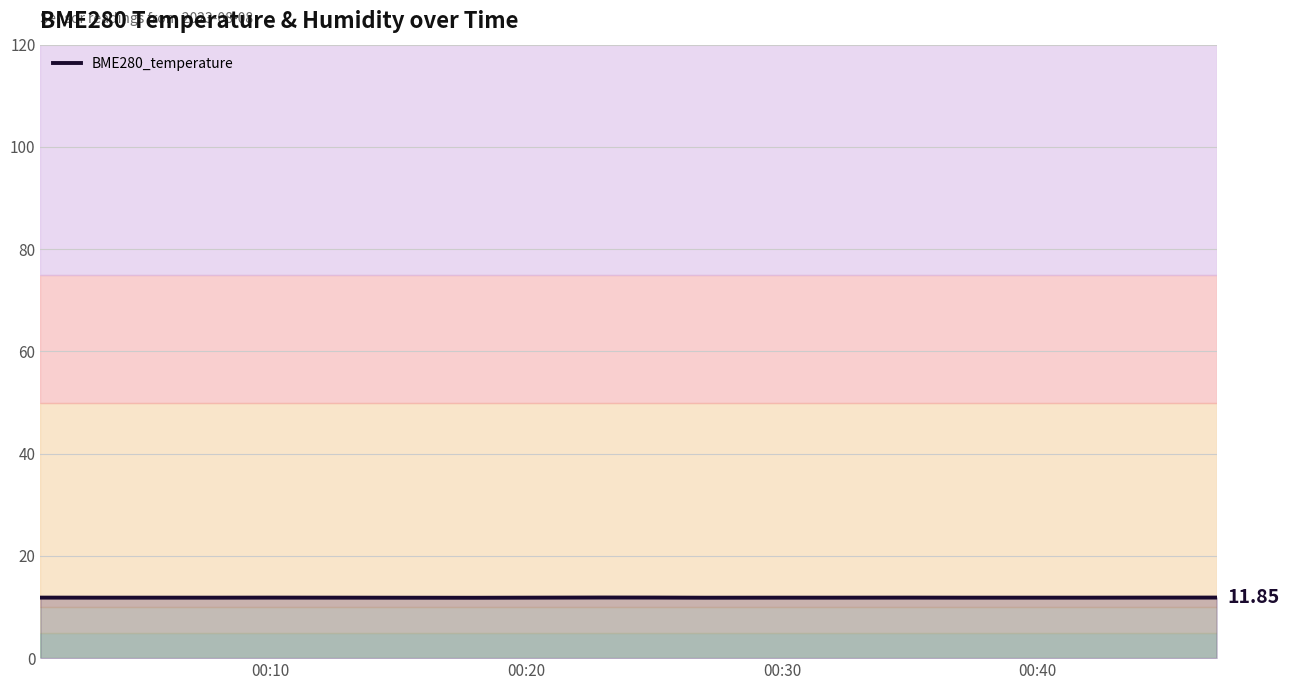

What is the minimum value shown in the chart?

11.8